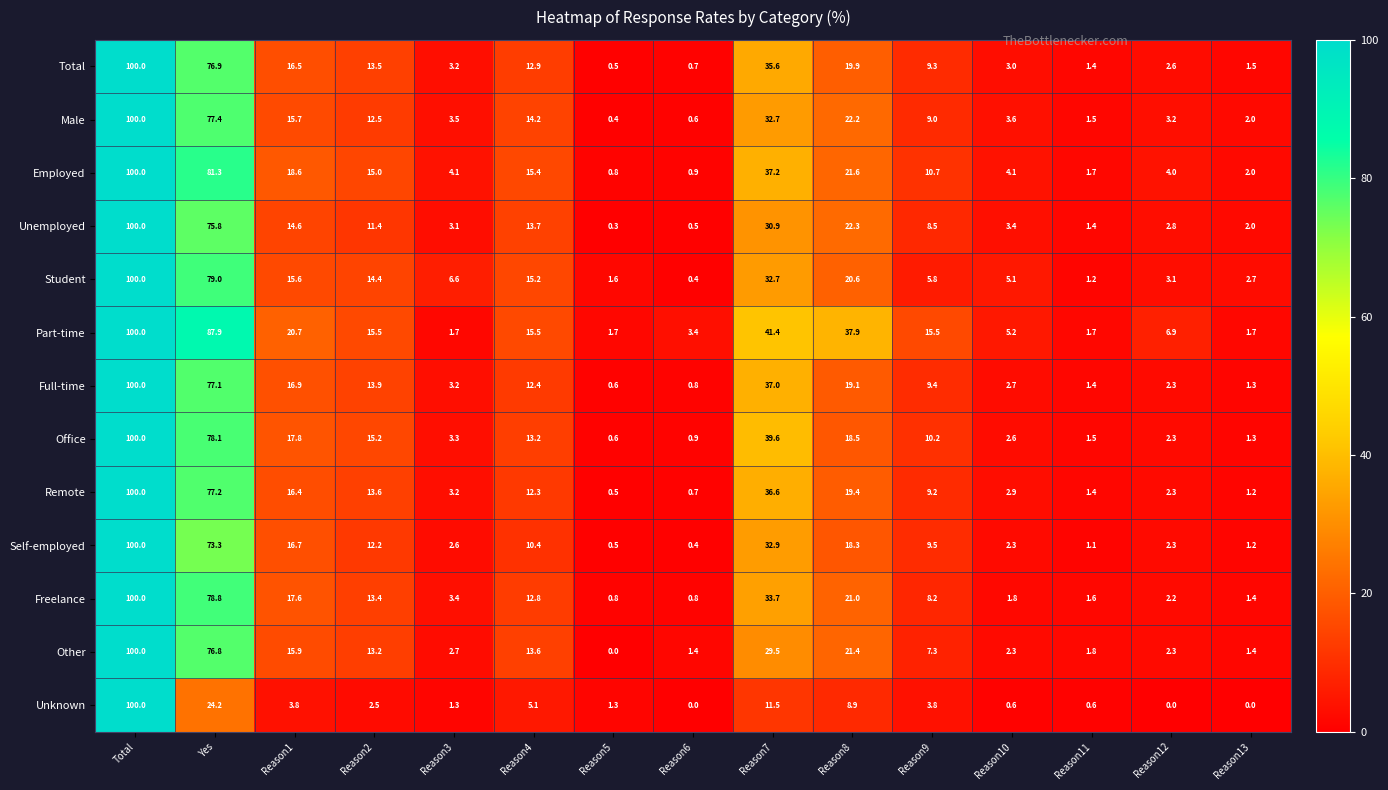

What is the spread (max minus min) of values at Reason4?

10.4